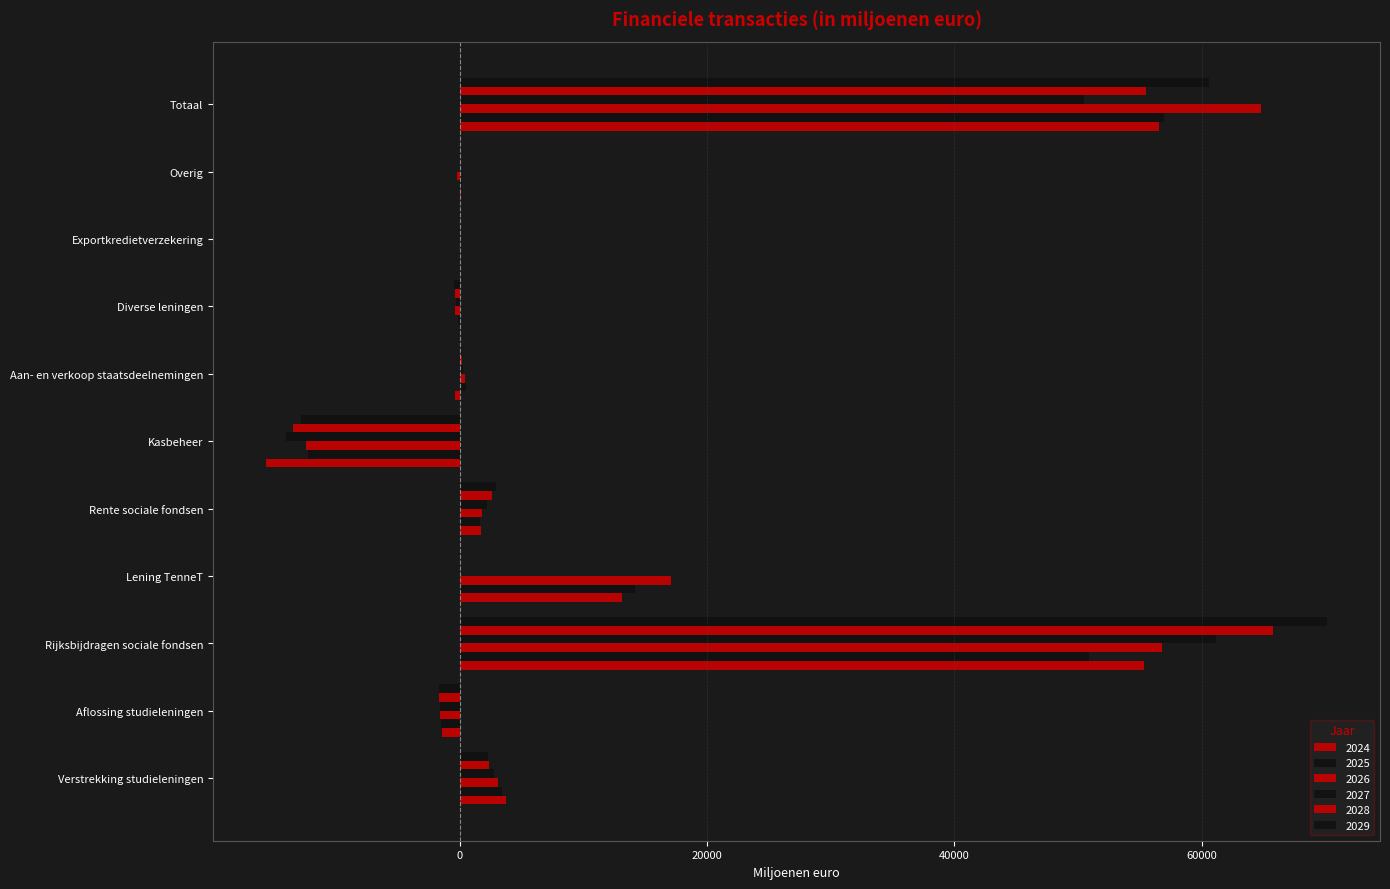

At which label is 2029 closest to 28656?

Rente sociale fondsen